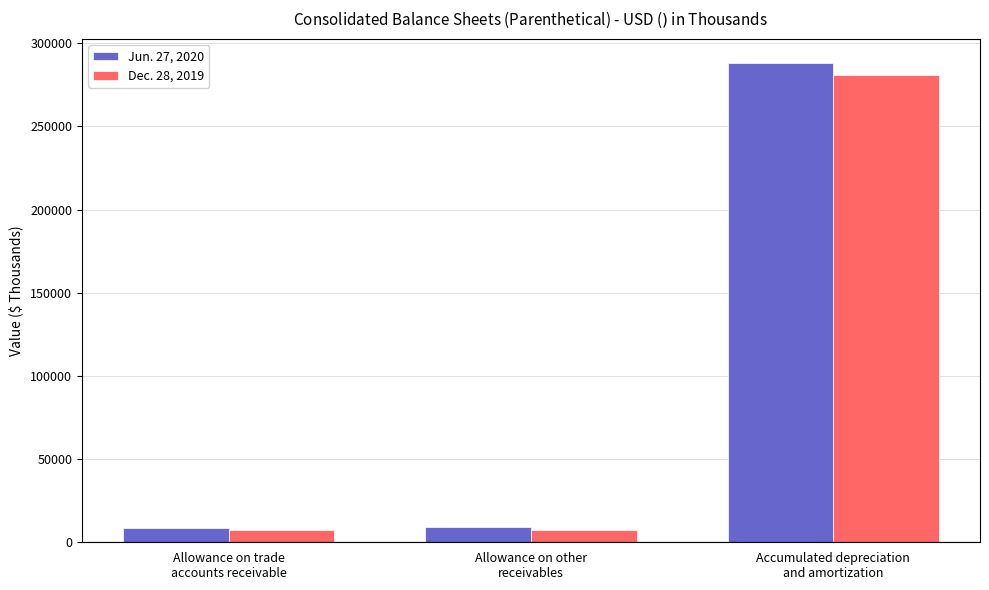

What is the total value across all series at Allowance on other
receivables?

16908